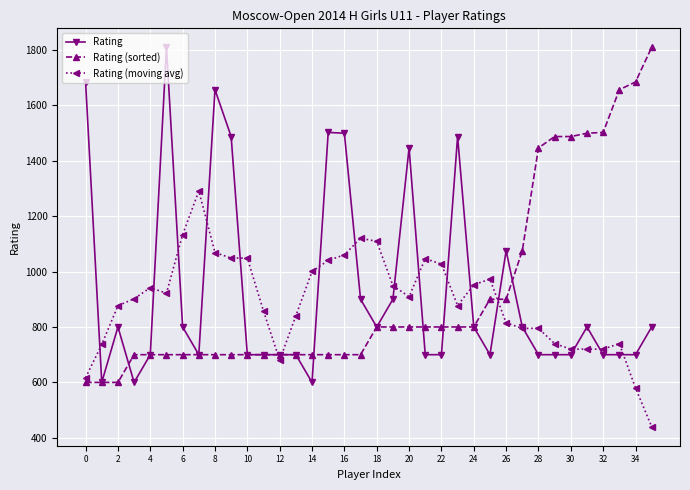

What is the difference between the maximum and minimum values in the Rating (sorted) series?

1209.0